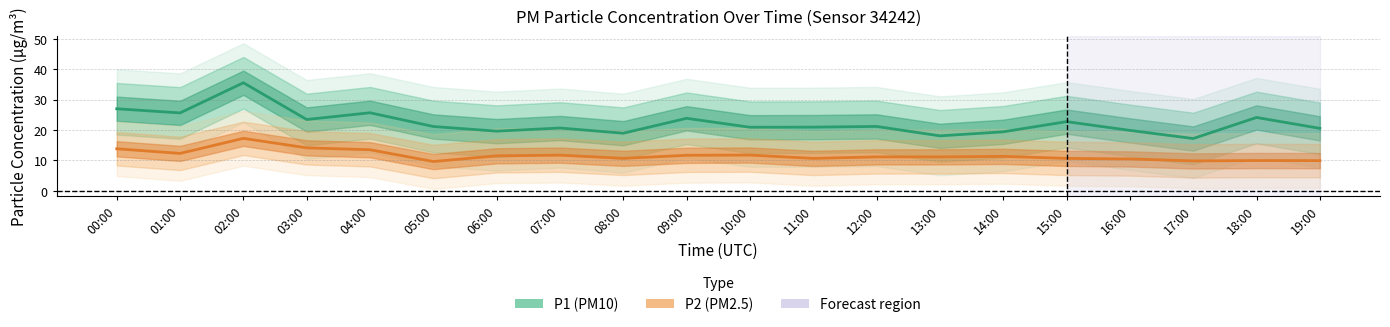

True or false: P2 (PM2.5) and P1 (PM10) intersect in this chart.

False